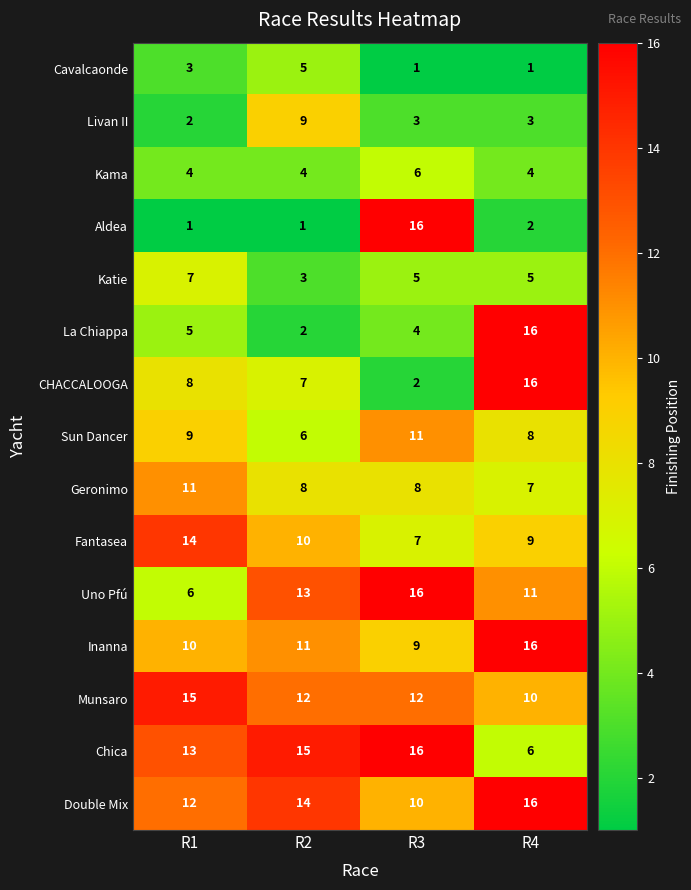

How many categories are shown in the chart?

4